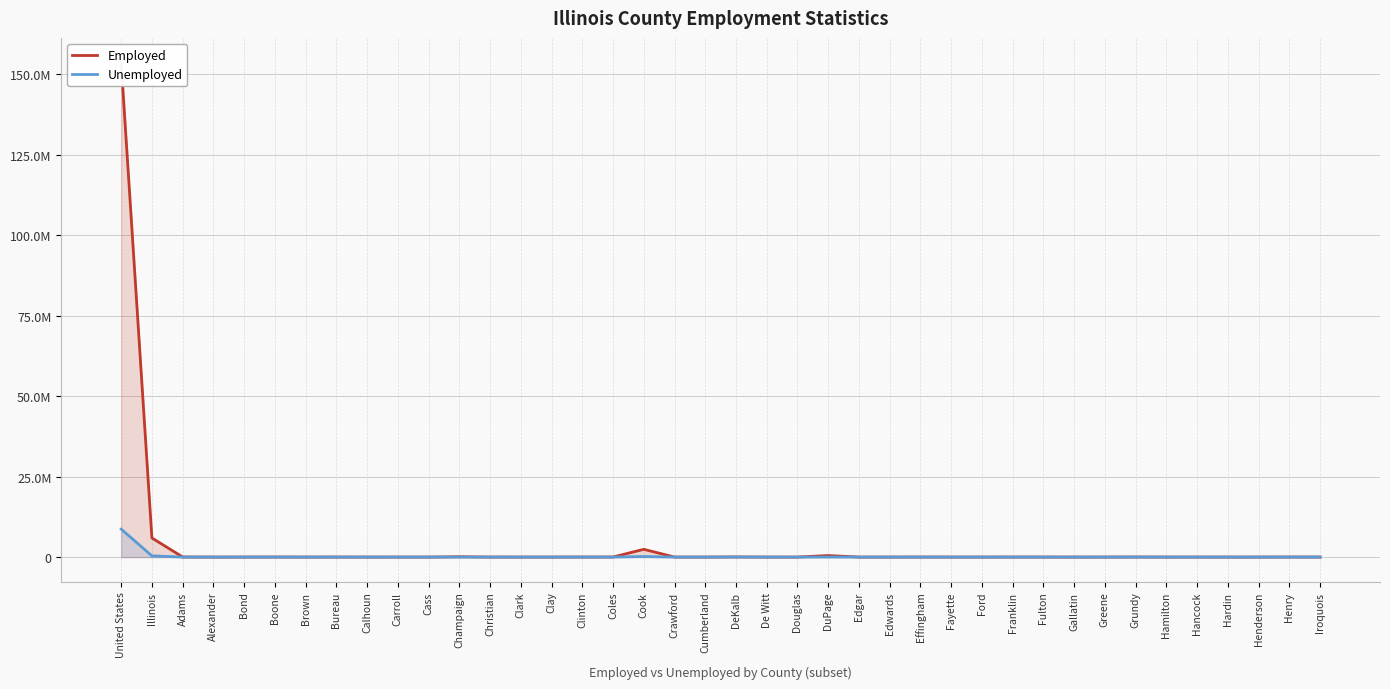

At which category does Employed reach its first local peak?

Boone